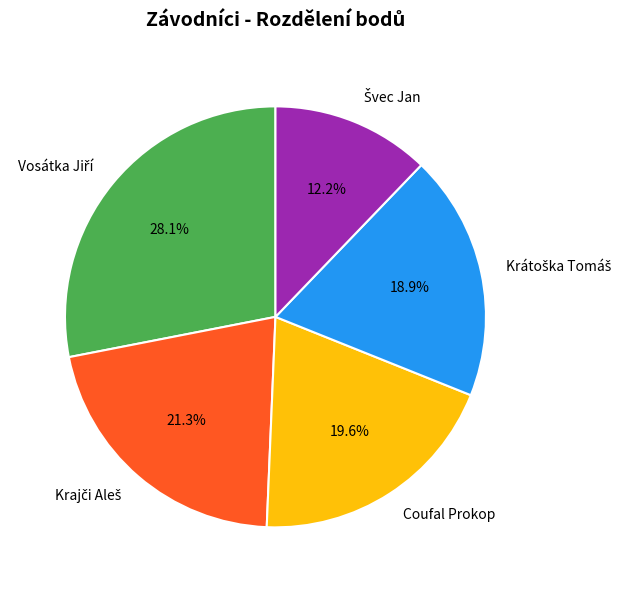

What percentage is NOT represented by Coufal Prokop?

80.4%